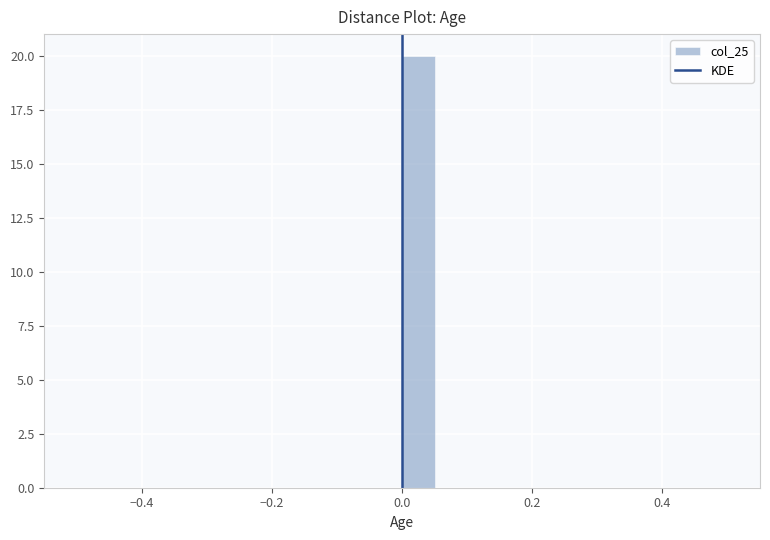

Around what value on the x-axis is the tallest bar? Give the approximate position of its centre, as read against the axis.

0.02